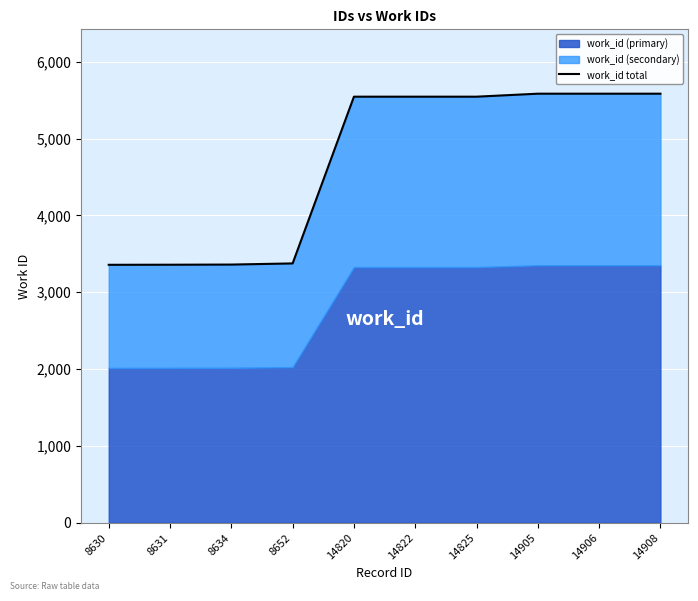

What is the value of the 10th point from the left?

5584